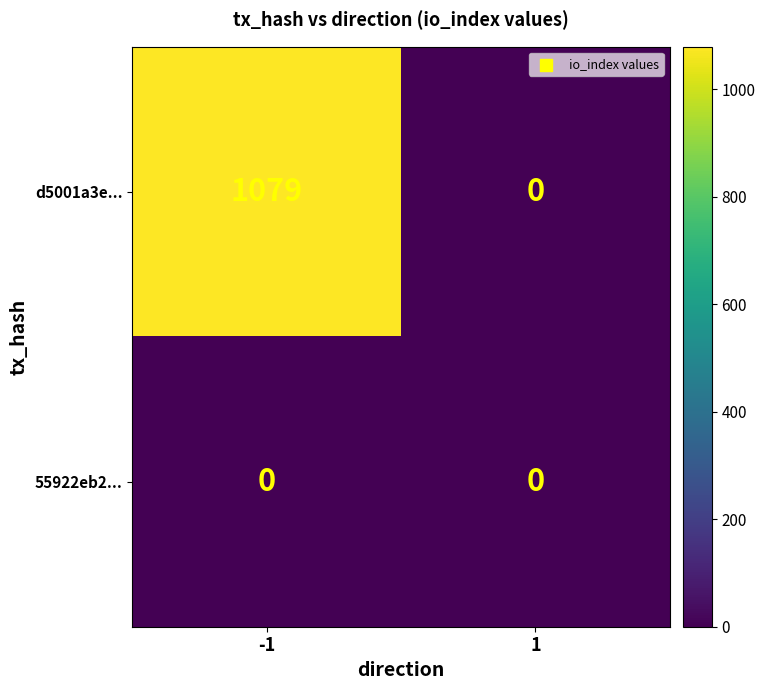

Rank the series by their average value, from highest to lowest.

d5001a3e..., 55922eb2...